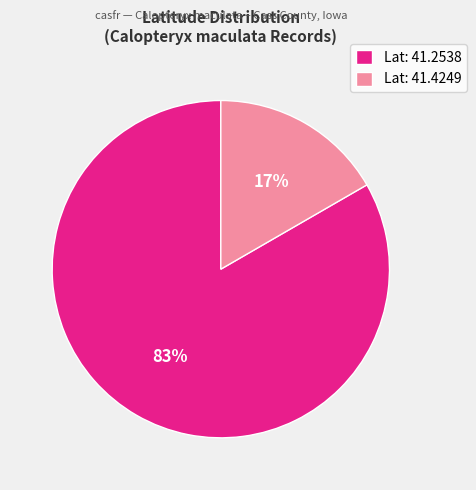

The Lat: 41.2538 slice represents 83% of the pie. True or false?

True